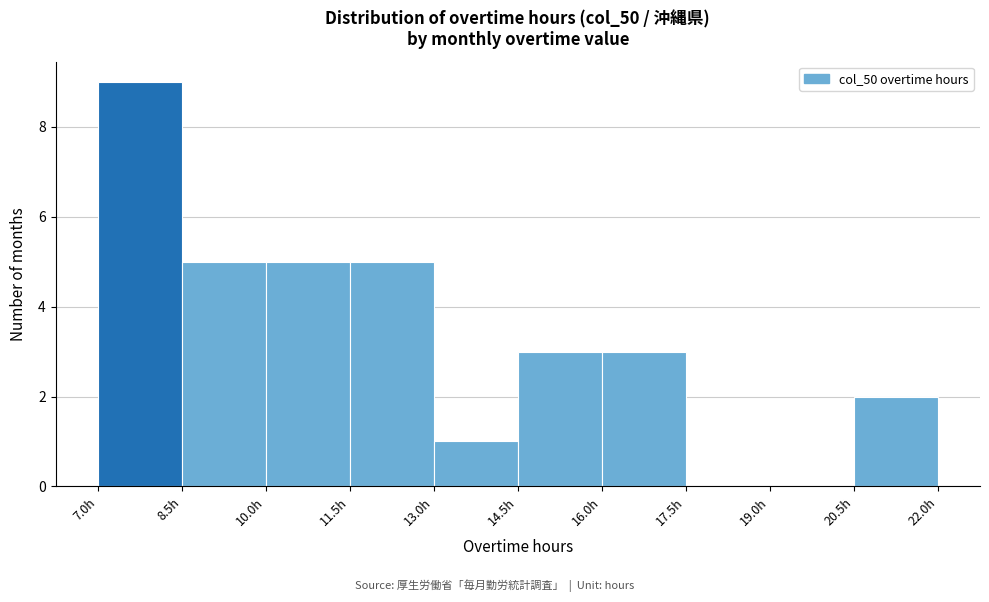

Reading left to right, transcribe this chart: for each bar, give the range it covers on the x-axis and its height. Neither the bar edges nor the heights are printed on the chart, so give them approximately, as read against the axes.

7.0 to 8.5: 9
8.5 to 10.0: 5
10.0 to 11.5: 5
11.5 to 13.0: 5
13.0 to 14.5: 1
14.5 to 16.0: 3
16.0 to 17.5: 3
17.5 to 19.0: 0
19.0 to 20.5: 0
20.5 to 22.0: 2